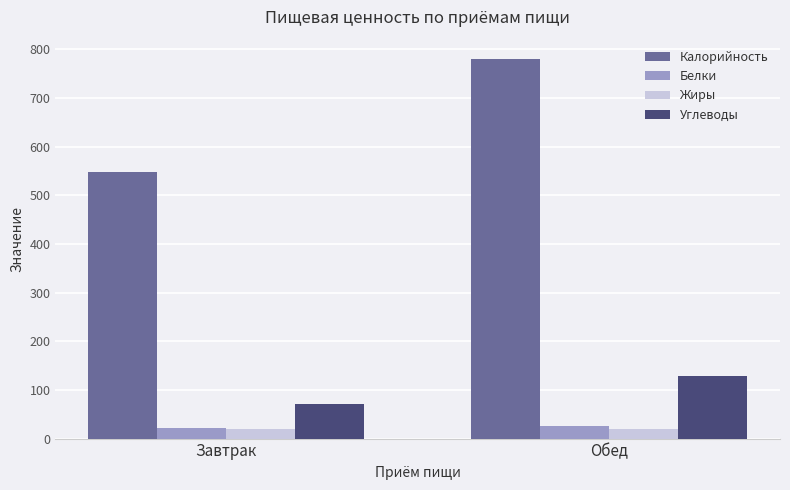

What is the label of the 2nd bar from the left?

Обед